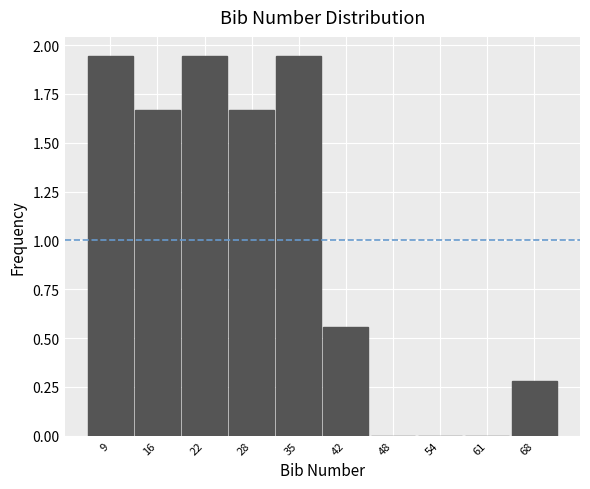

Between 28 and 22, which is larger?

22